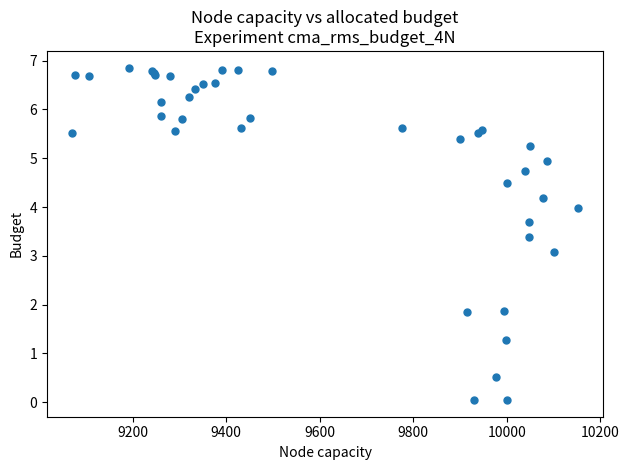

What Y value in the scatter plot is closest to 3?

3.1